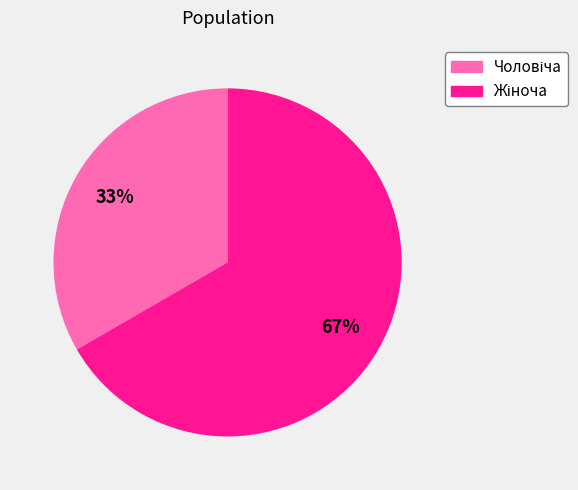

Does any single category account for the majority?

Yes